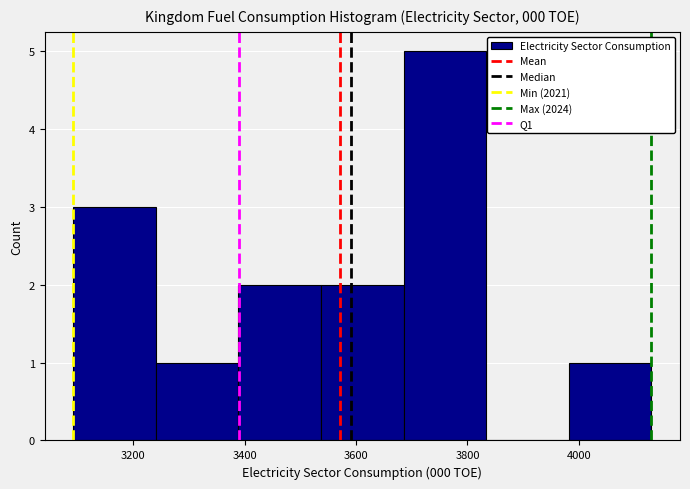

Reading left to right, transcribe this chart: for each bar, give the range it covers on the x-axis and its height. Neither the bar edges nor the heights are printed on the chart, so give them approximately, as read against the axes.

3100 to 3240: 3
3240 to 3380: 1
3380 to 3540: 2
3540 to 3680: 2
3680 to 3840: 5
3840 to 3980: 0
3980 to 4120: 1